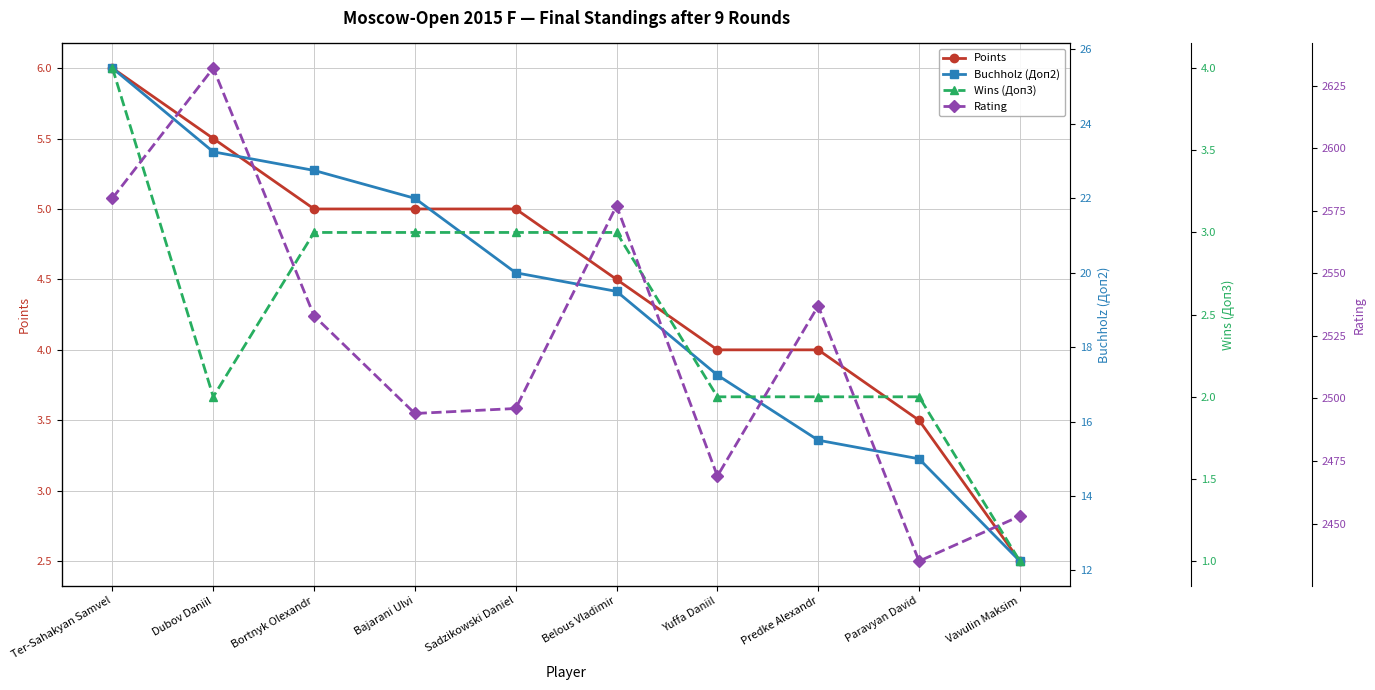

What position from the left is Bortnyk Olexandr?

3